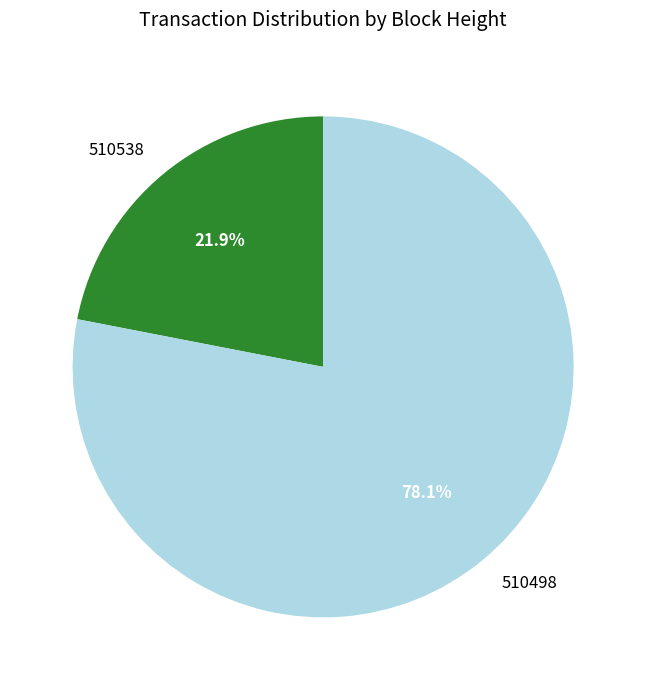

To the nearest percent, what is the average slice percentage?

50%